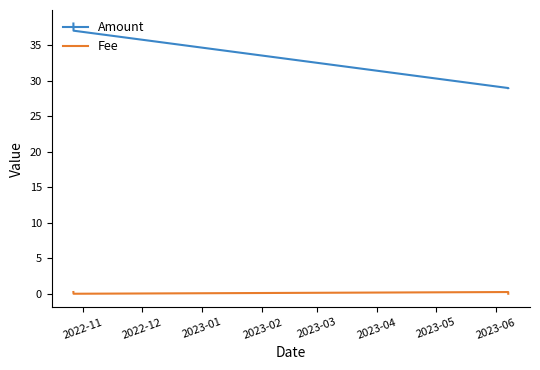

What is the difference between the maximum and minimum values in the Amount series?

9.1